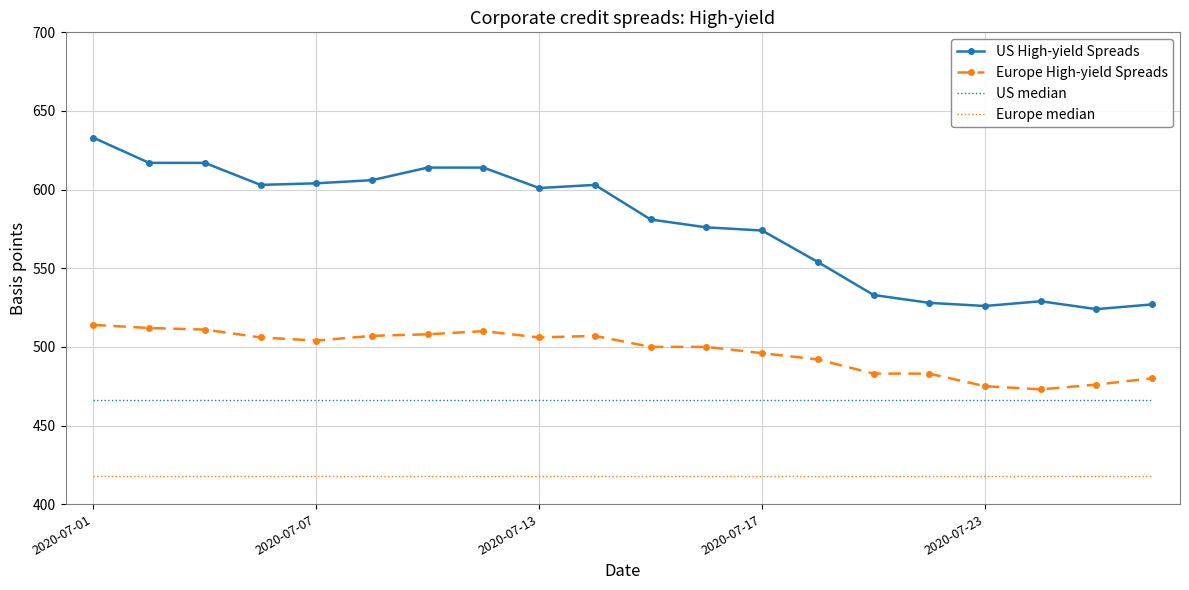

Which series has the largest range (max minus min)?

US High-yield Spreads